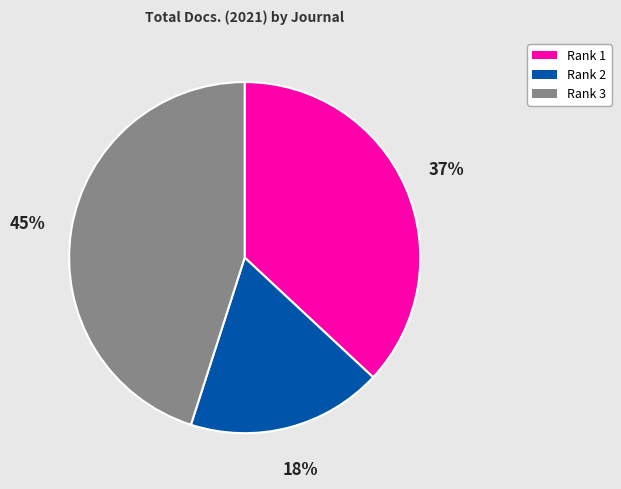

How many slices are in this pie chart?

3